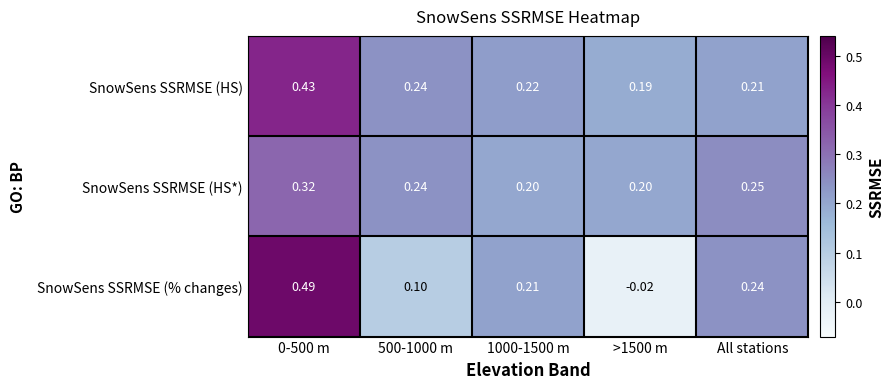

Which series changed the most between 500-1000 m and All stations?

SnowSens SSRMSE (% changes)